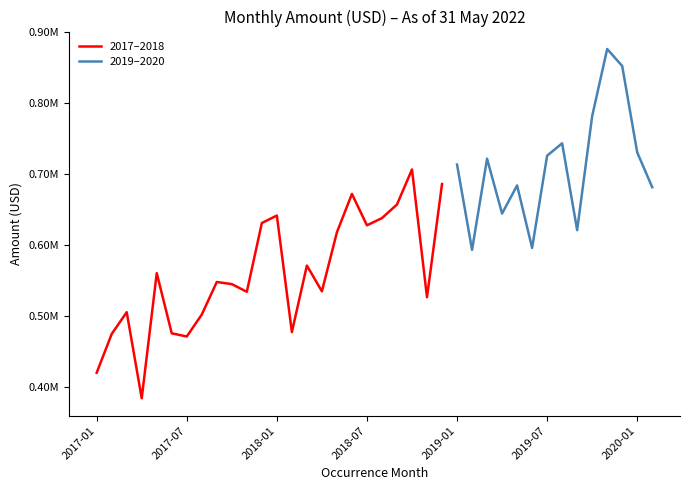

Count the number of categories in the chart.

38